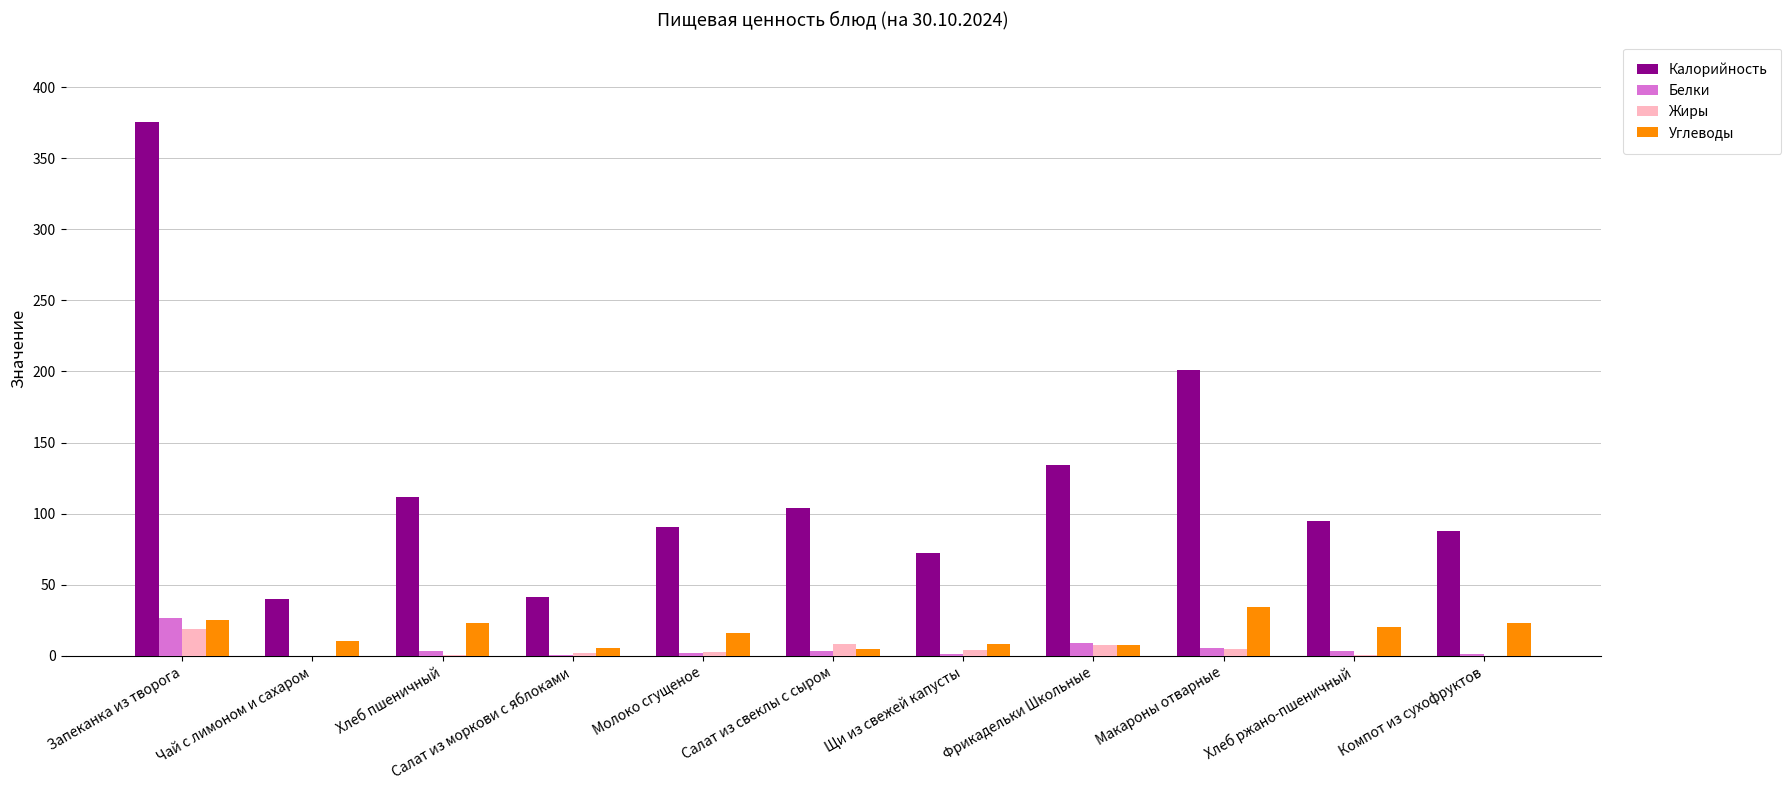

How many groups of bars are there?

11